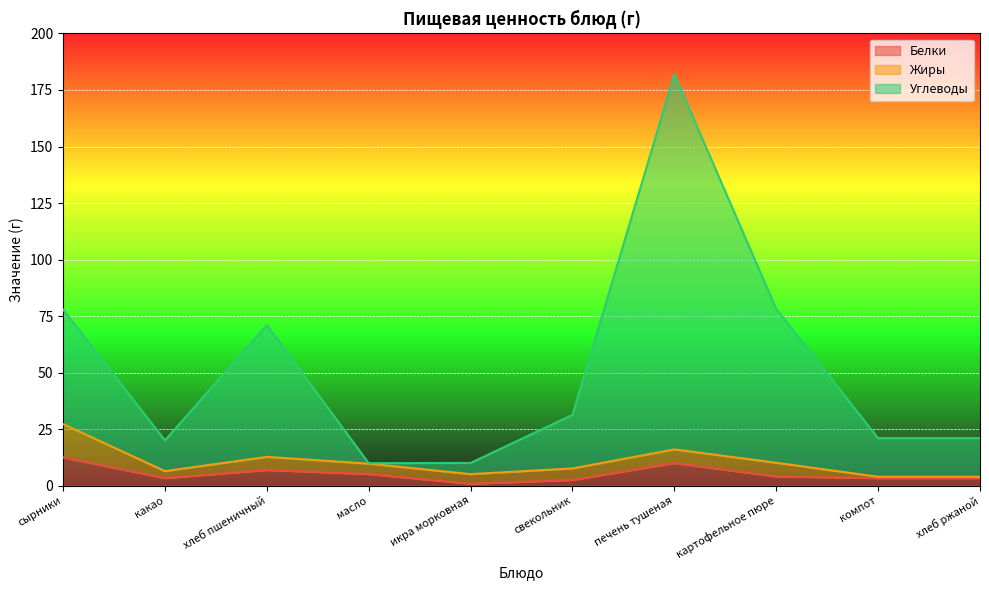

Does the chart display data point markers on the line(s)?

No